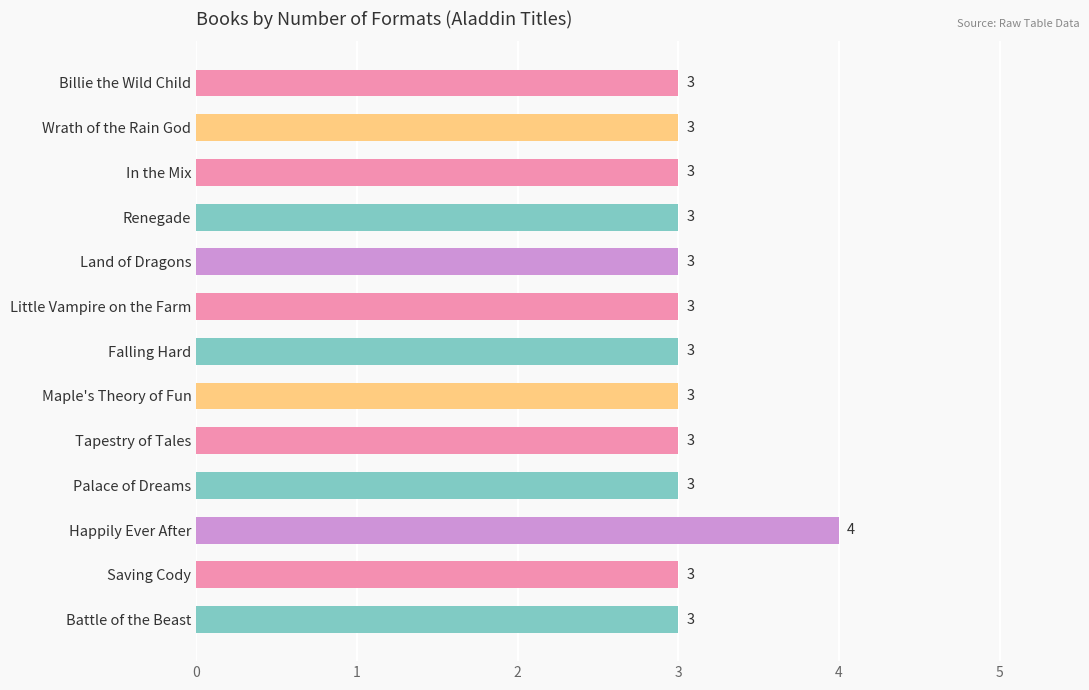

The value at Maple's Theory of Fun is 5. True or false?

False